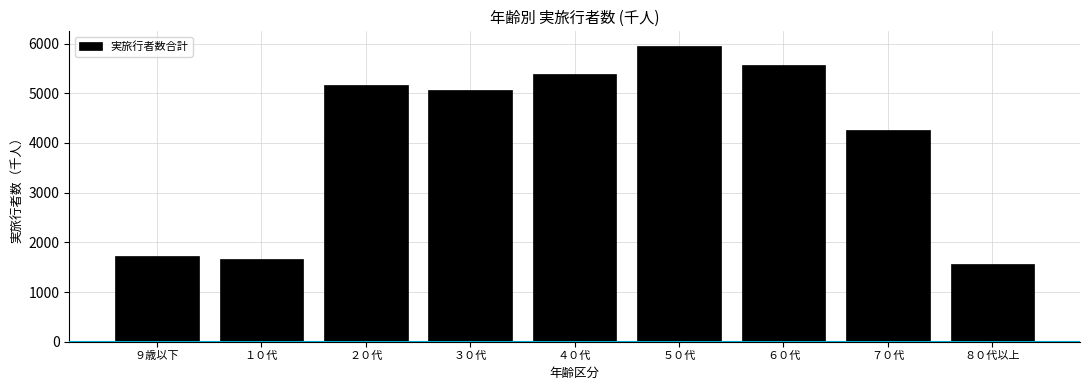

Reading left to right, what are all the values shown in this chart?

1714.9	1666.2	5167.9	5065.2	5386.5	5950.4	5563.4	4270.2	1563.2